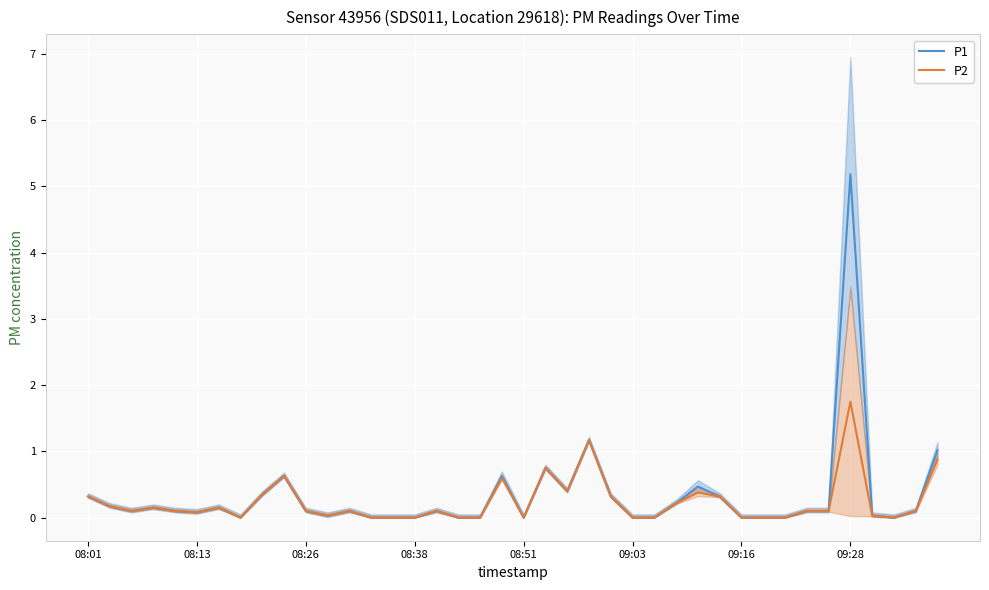

Reading left to right, list all the values displayed in this chart.

P1: 0.3	0.2	0.1	0.1	0.1	0.1	0.1	0.0	0.3	0.6	0.1	0.0	0.1	0.0	0.0	0.0	0.1	0.0	0.0	0.6	0.0	0.8	0.4	1.2	0.3	0.0	0.0	0.2	0.5	0.3	0.0	0.0	0.0	0.1	0.1	5.2	0.0	0.0	0.1	1.0
P2: 0.3	0.2	0.1	0.1	0.1	0.1	0.1	0.0	0.3	0.6	0.1	0.0	0.1	0.0	0.0	0.0	0.1	0.0	0.0	0.6	0.0	0.8	0.4	1.2	0.3	0.0	0.0	0.2	0.4	0.3	0.0	0.0	0.0	0.1	0.1	1.8	0.0	0.0	0.1	0.9